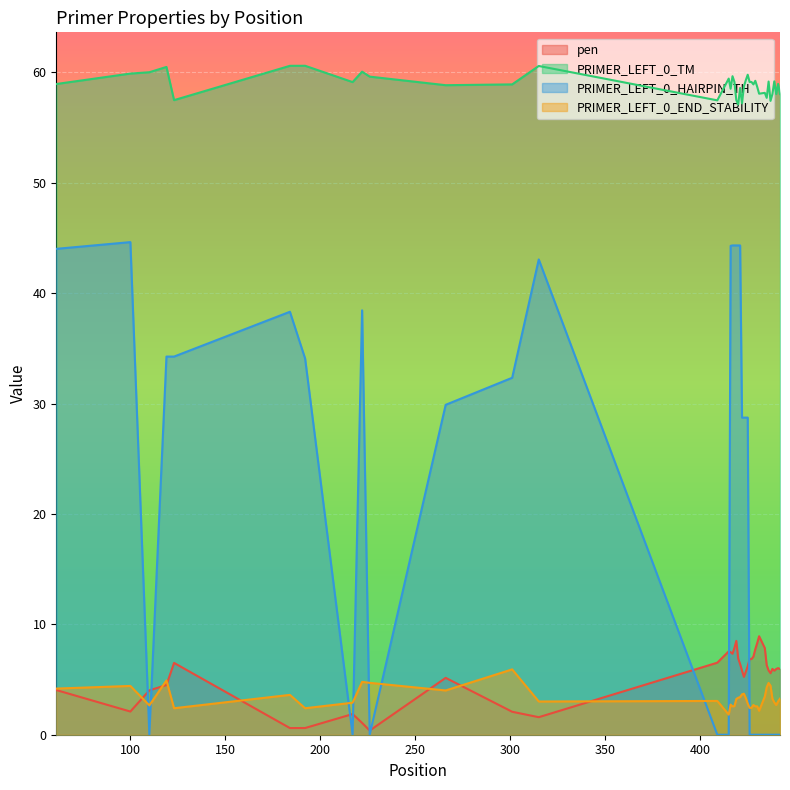

Is the value of PRIMER_LEFT_0_TM at 416 greater than the value of PRIMER_LEFT_0_END_STABILITY at 442?

Yes